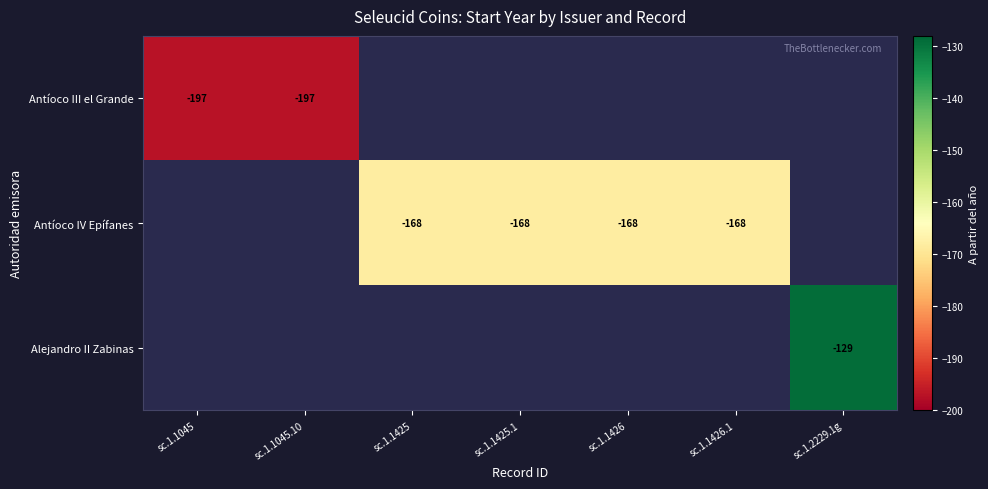

Is it true that Antíoco III el Grande equals -62 at sc.1.1045.10?

False